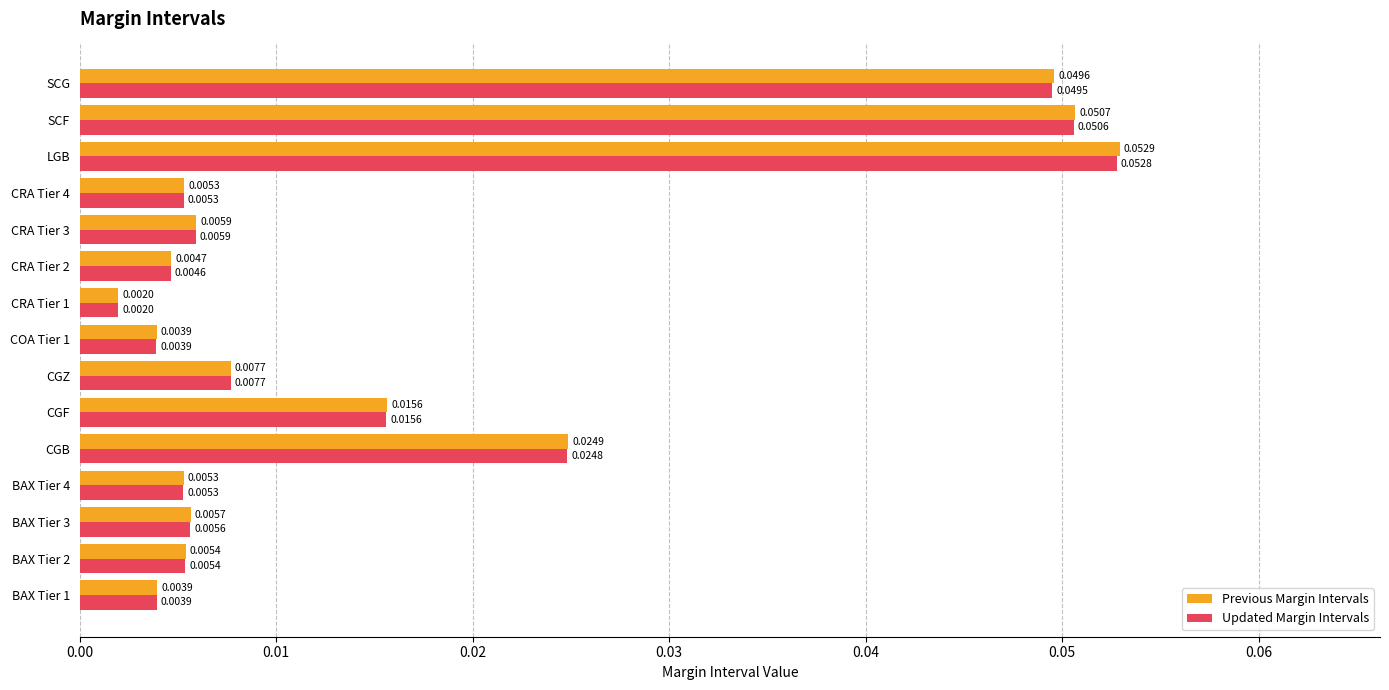

At which label is Previous Margin Intervals closest to 0?

CRA Tier 1